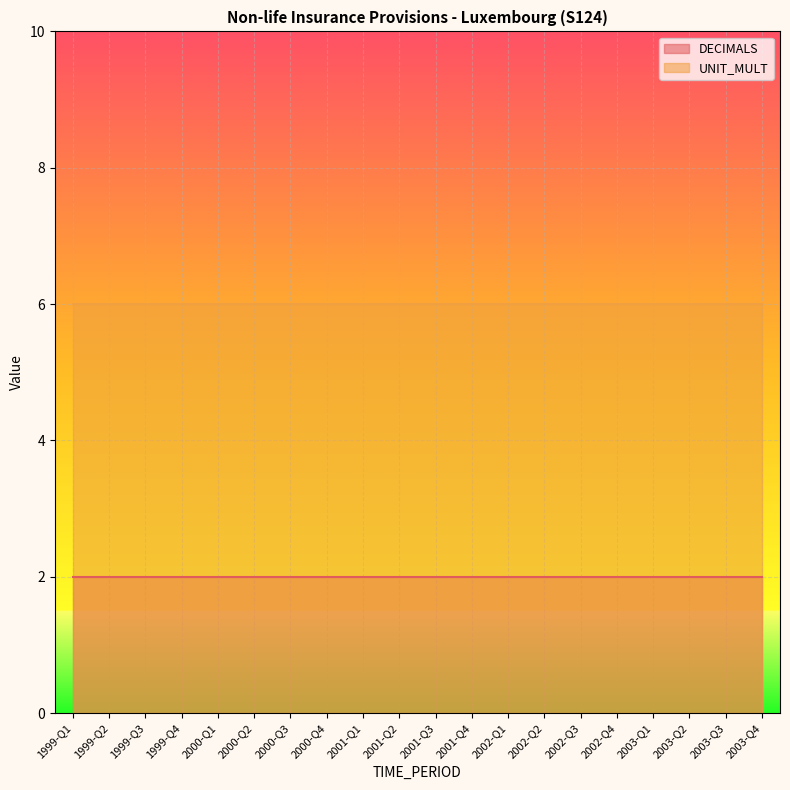

At 2001-Q4, list the series in order from largest to smallest.

UNIT_MULT, DECIMALS